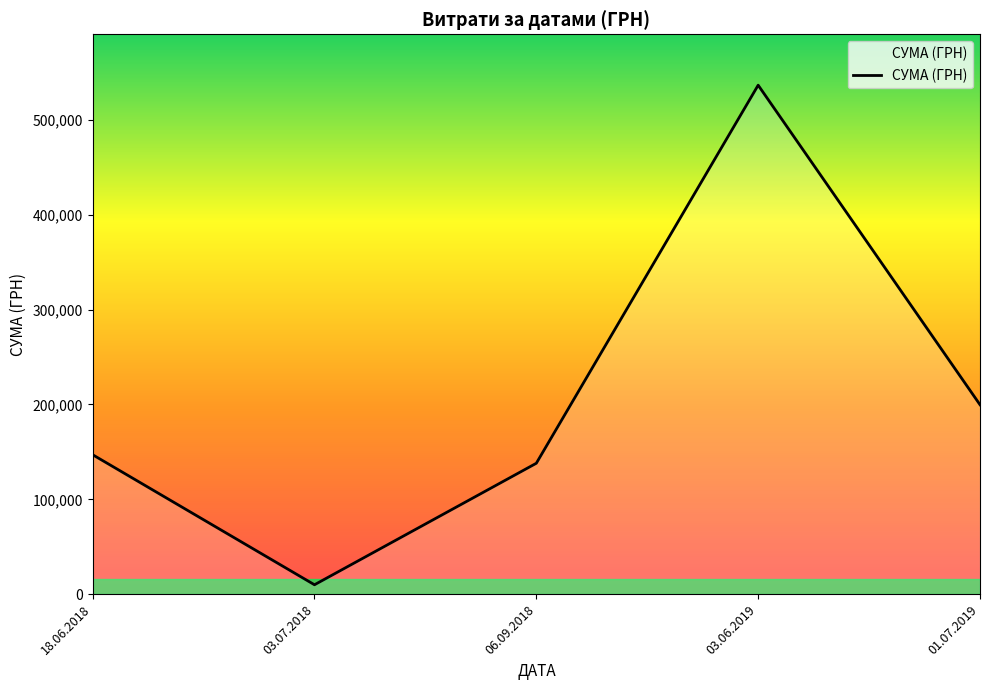

What is the difference between the maximum and minimum values?

526693.7